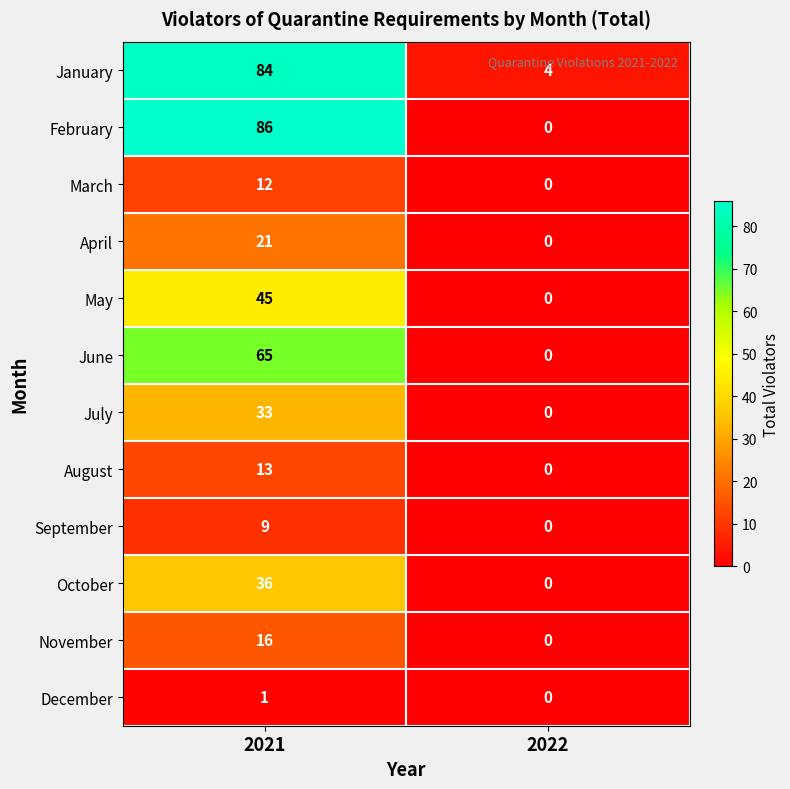

The value of June at 2022 is 35. True or false?

False